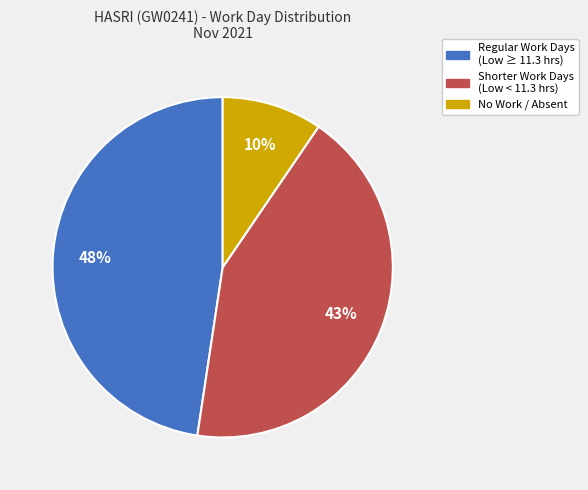

To the nearest percent, what is the average slice percentage?

33%